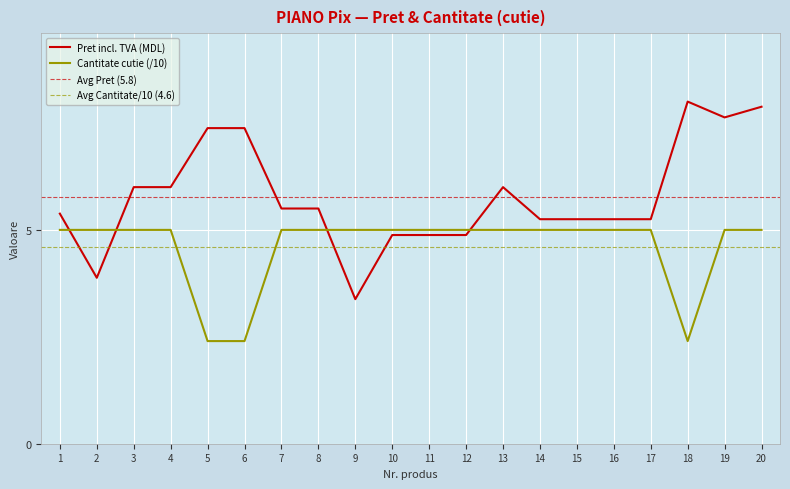

What is the value of the Pret incl. TVA (MDL) point at the 14th from the left?

5.2